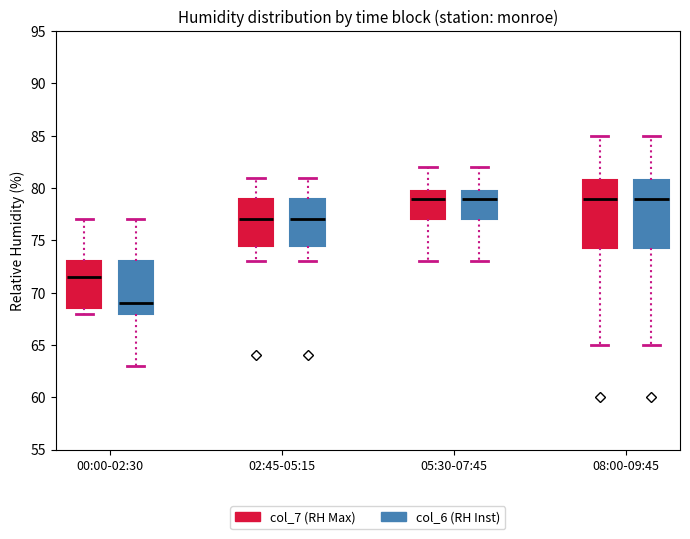

Which box has the lowest median line?

00:00-02:30 (col_6 (RH Inst))